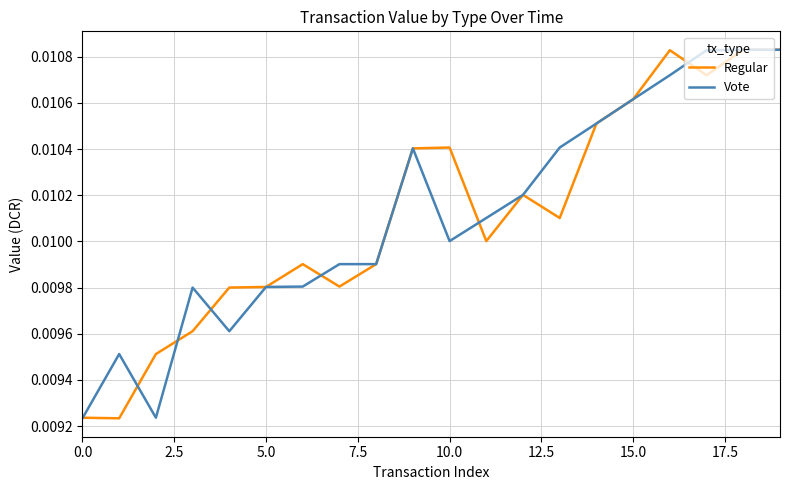

How many lines are shown in the chart?

2